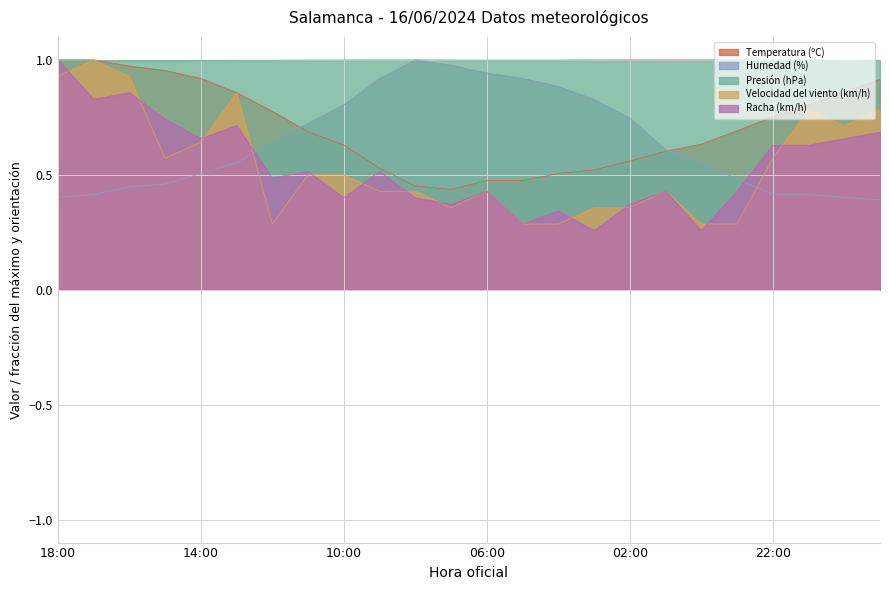

Which series has the largest range (max minus min)?

Racha (km/h)